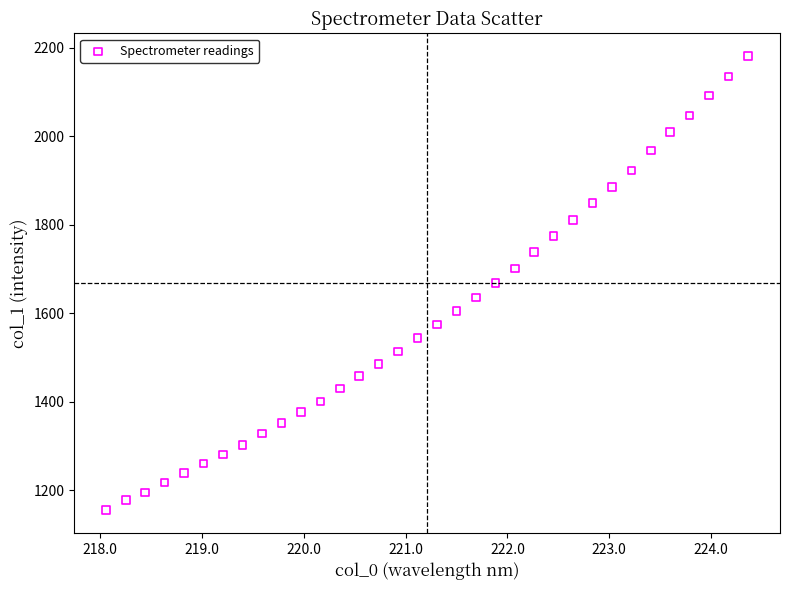

What is the range of Y values (max minus min)?

1026.0